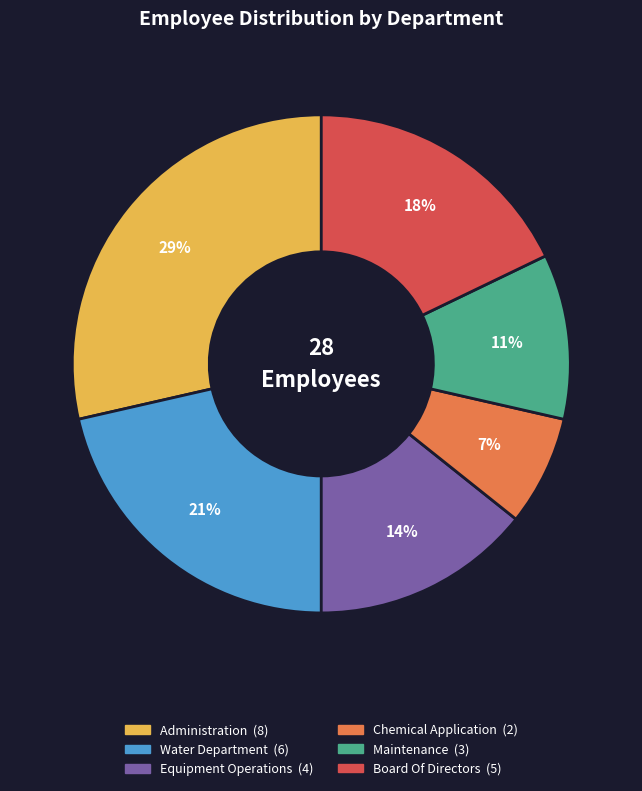

Is it true that Water Department is 34% of the pie?

False